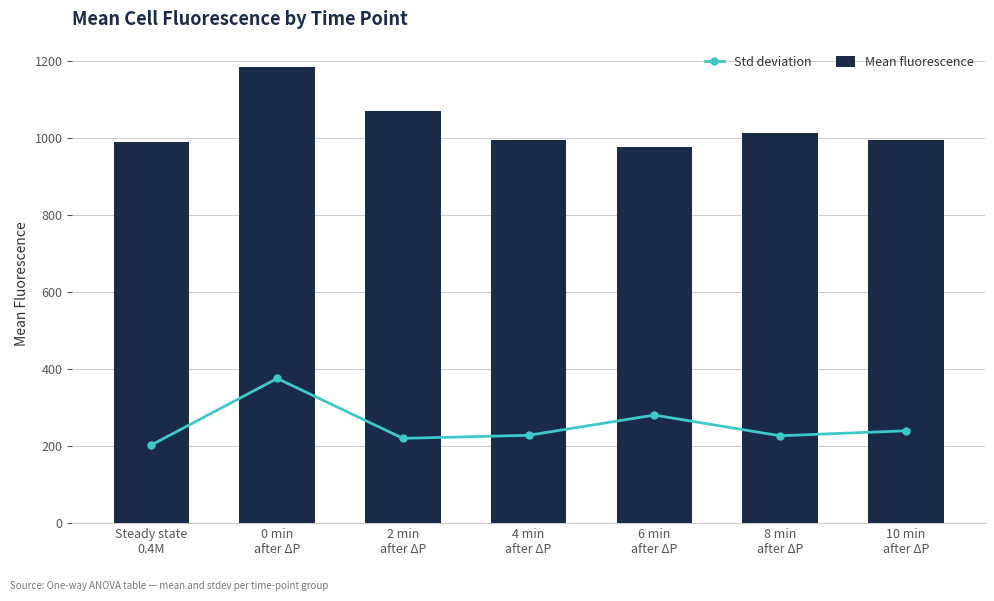

What is the lowest value of the Std deviation series?

203.0